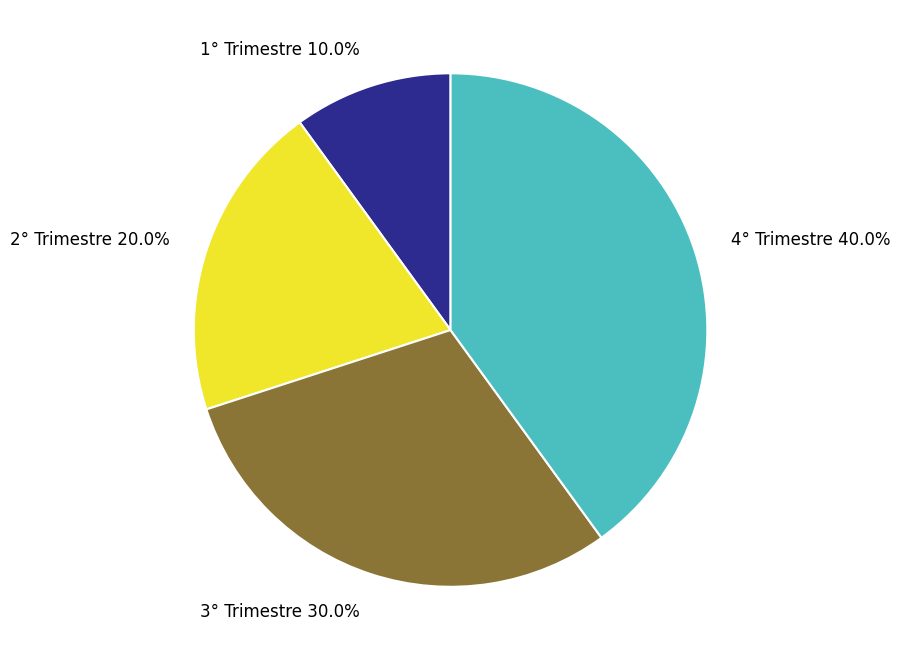

Is there a majority slice in this chart?

No